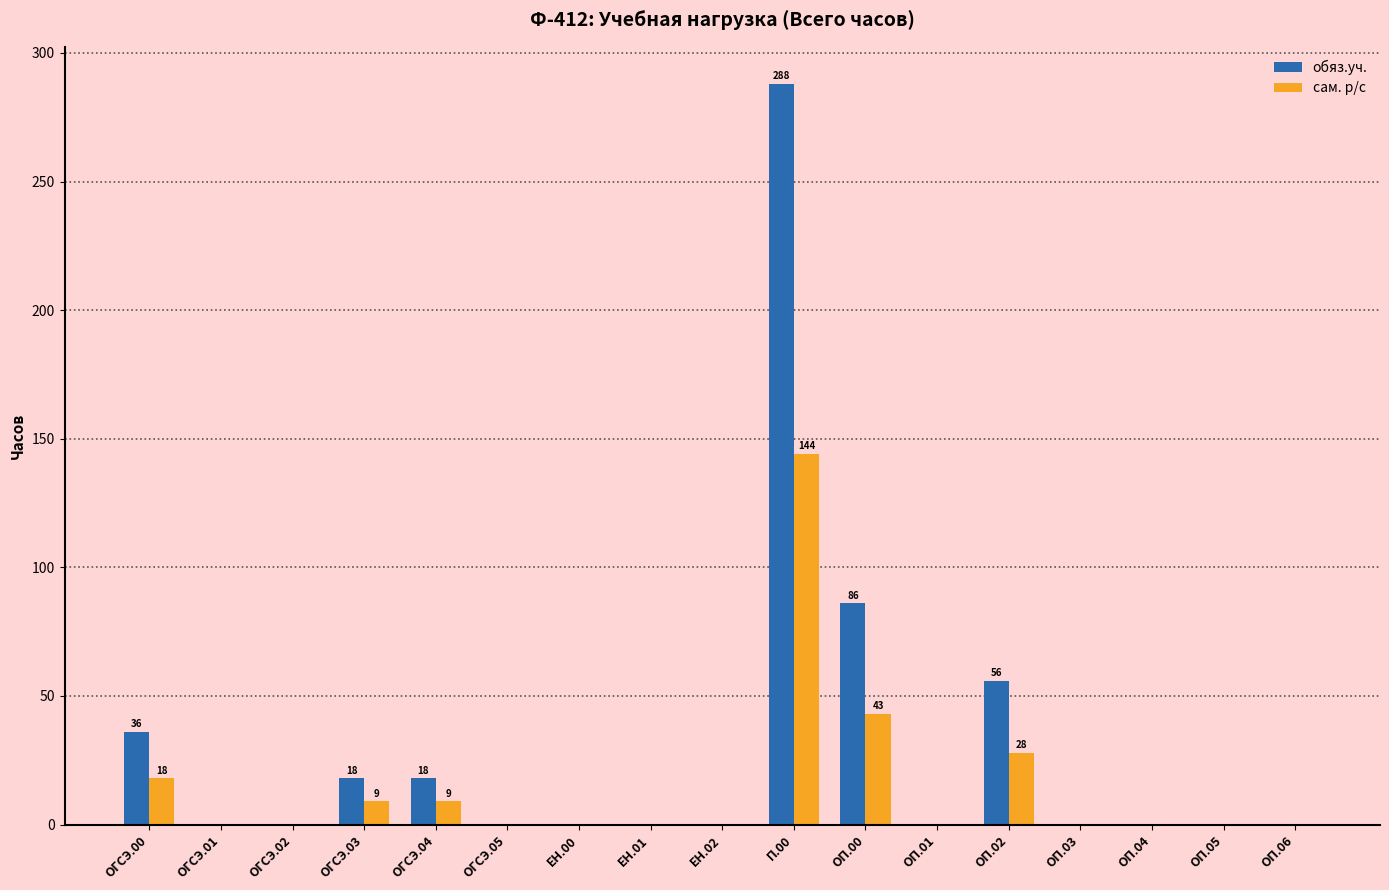

True or false: обяз.уч. has a value of 92 at ОП.03.

False